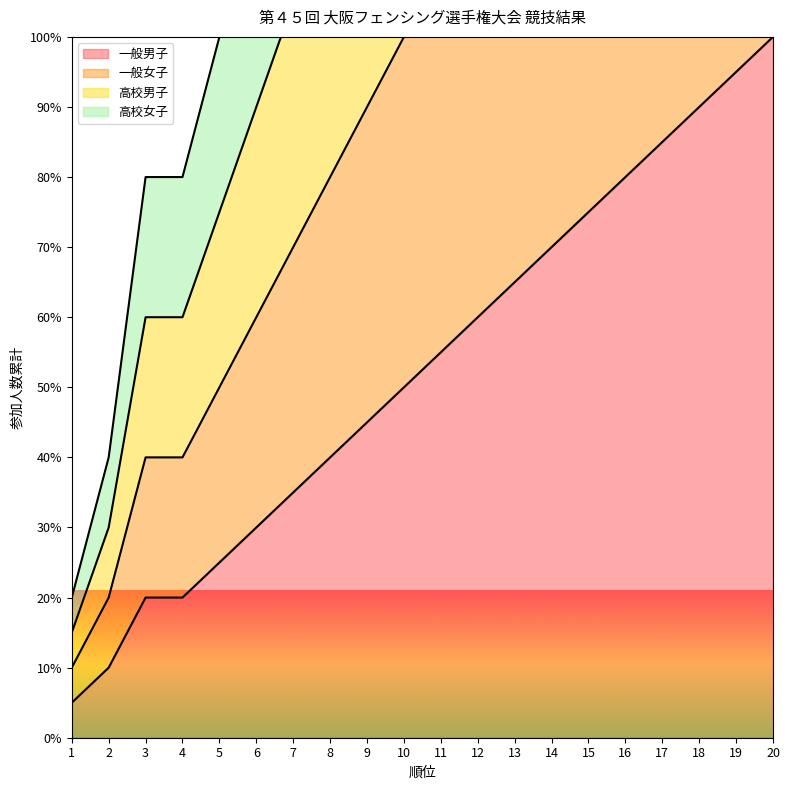

How many data points in 一般男子 are less than 165?

10